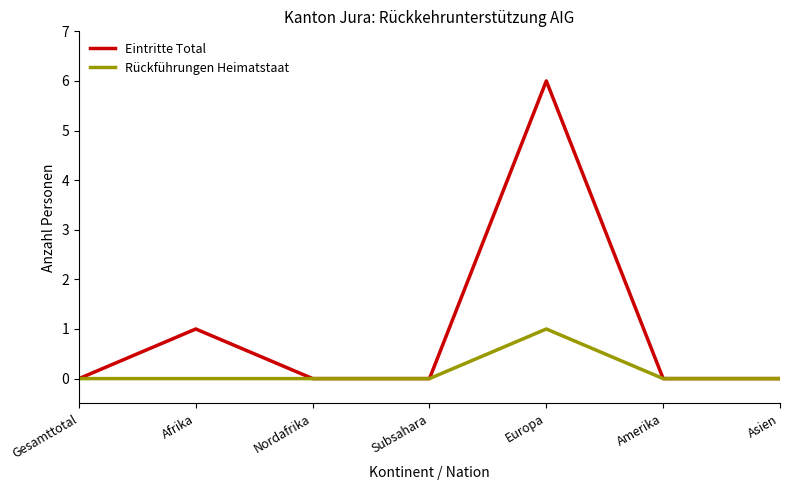

List the series in order of their overall mean, highest first.

Eintritte Total, Rückführungen Heimatstaat